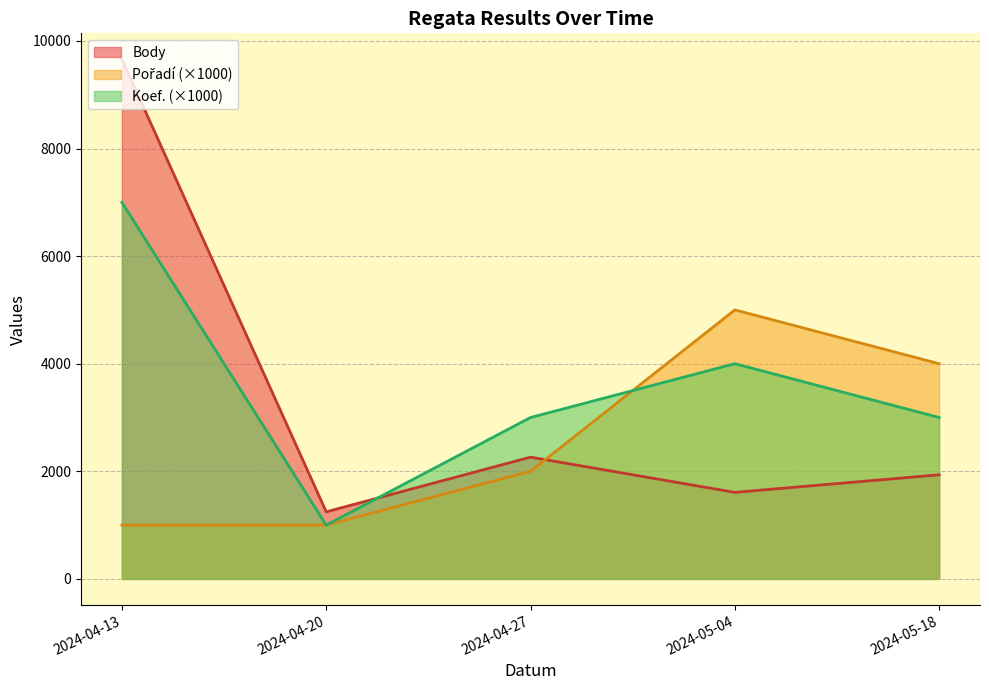

Does the chart have visible grid lines?

Yes